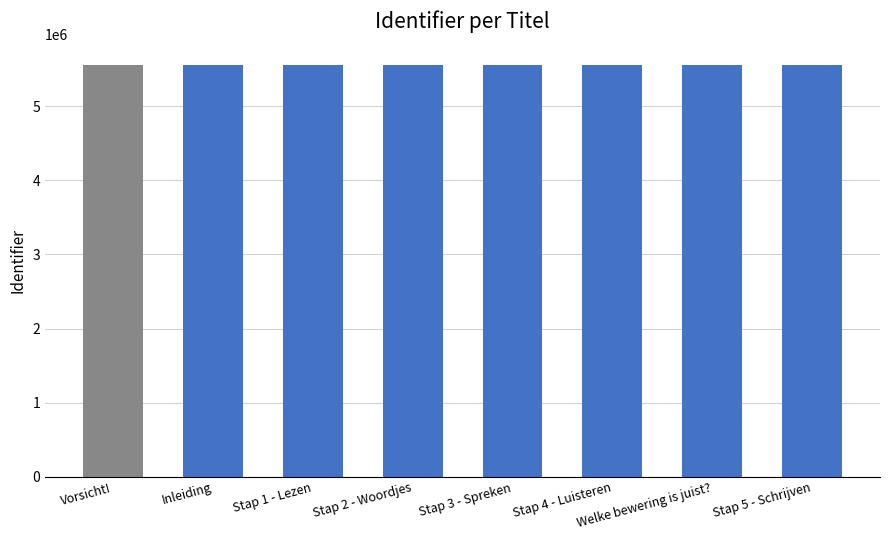

Does the chart contain stacked bars?

No